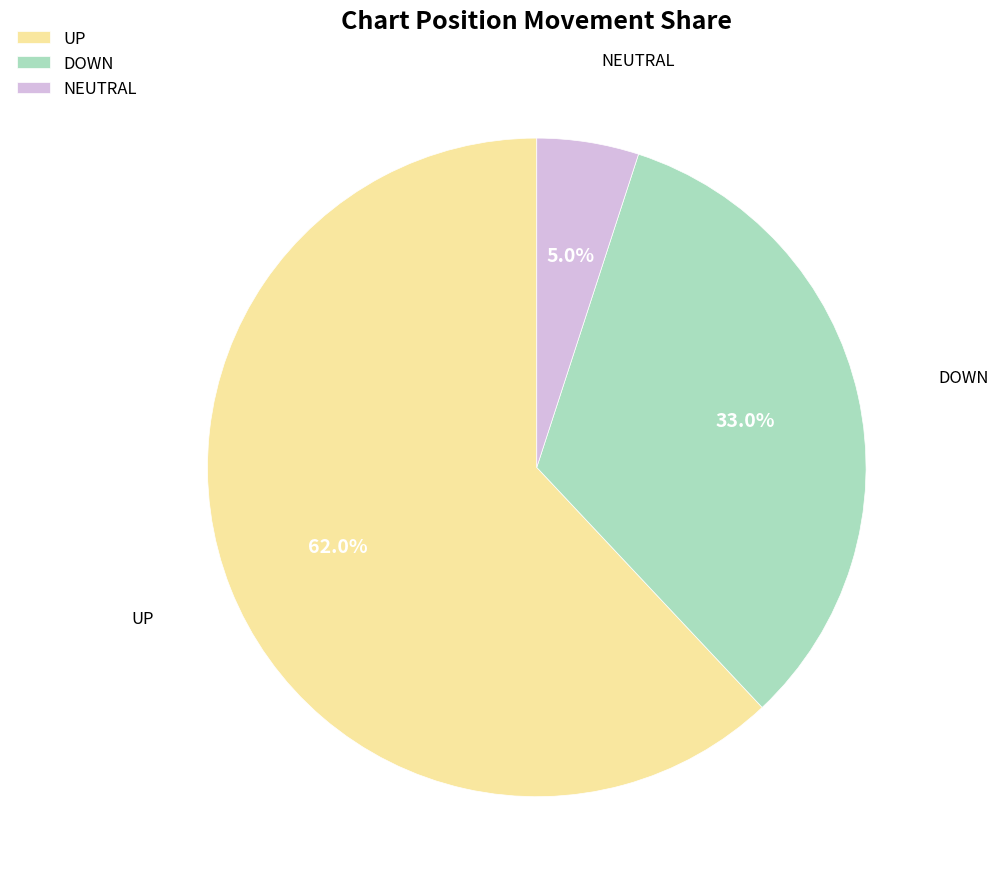

Which category has the smallest portion of the pie?

NEUTRAL